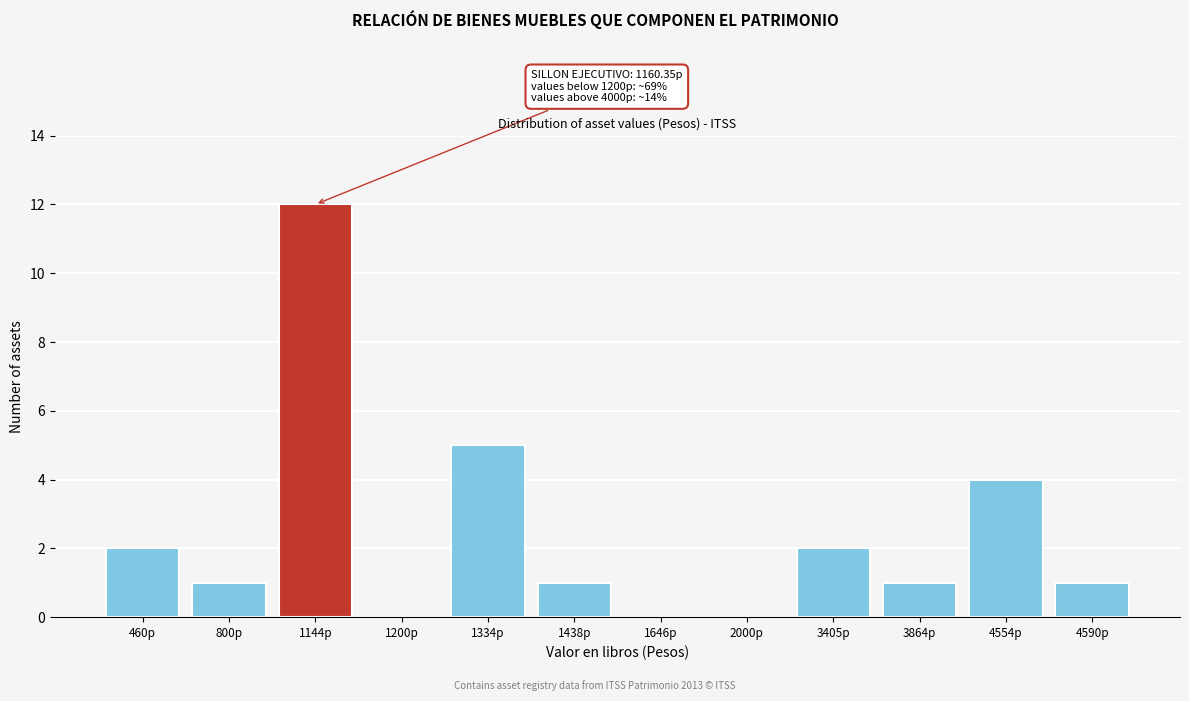

Reading left to right, what are all the values shown in this chart?

460p=2	800p=1	1144p=12	1200p=0	1334p=5	1438p=1	1646p=0	2000p=0	3405p=2	3864p=1	4554p=4	4590p=1